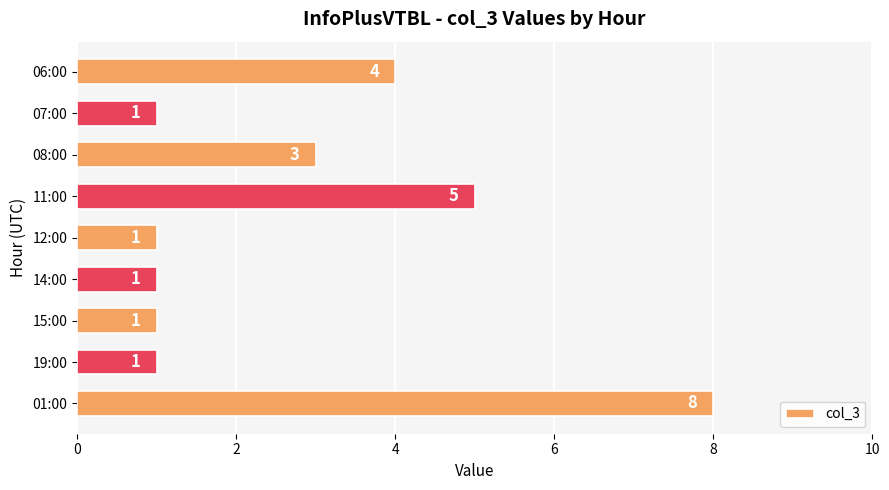

What is the label of the 4th bar from the top?

11:00